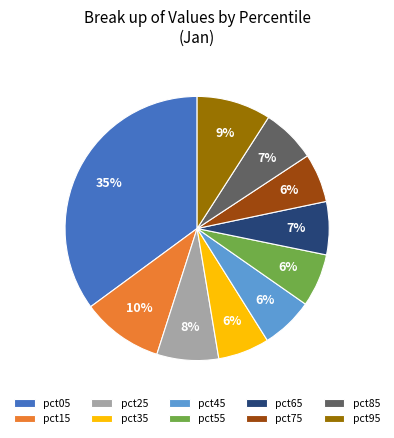

Between pct25 and pct15, which is larger?

pct15